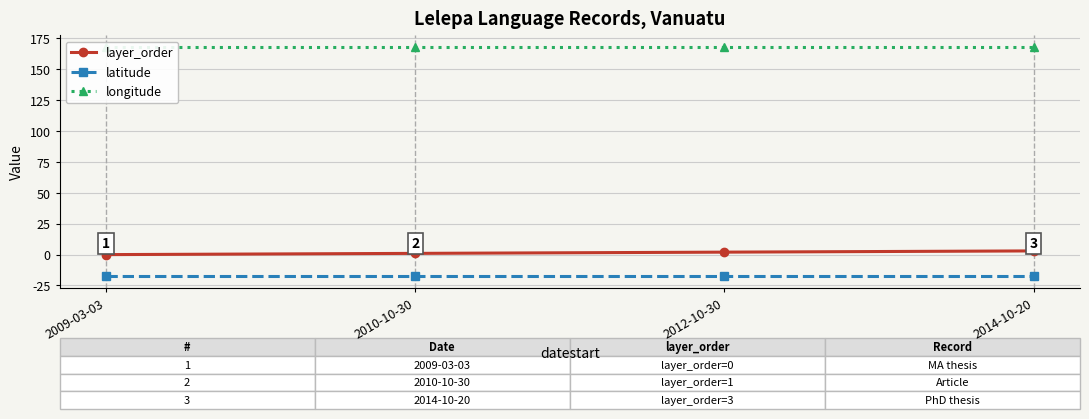

What is the greatest value displayed?

168.2